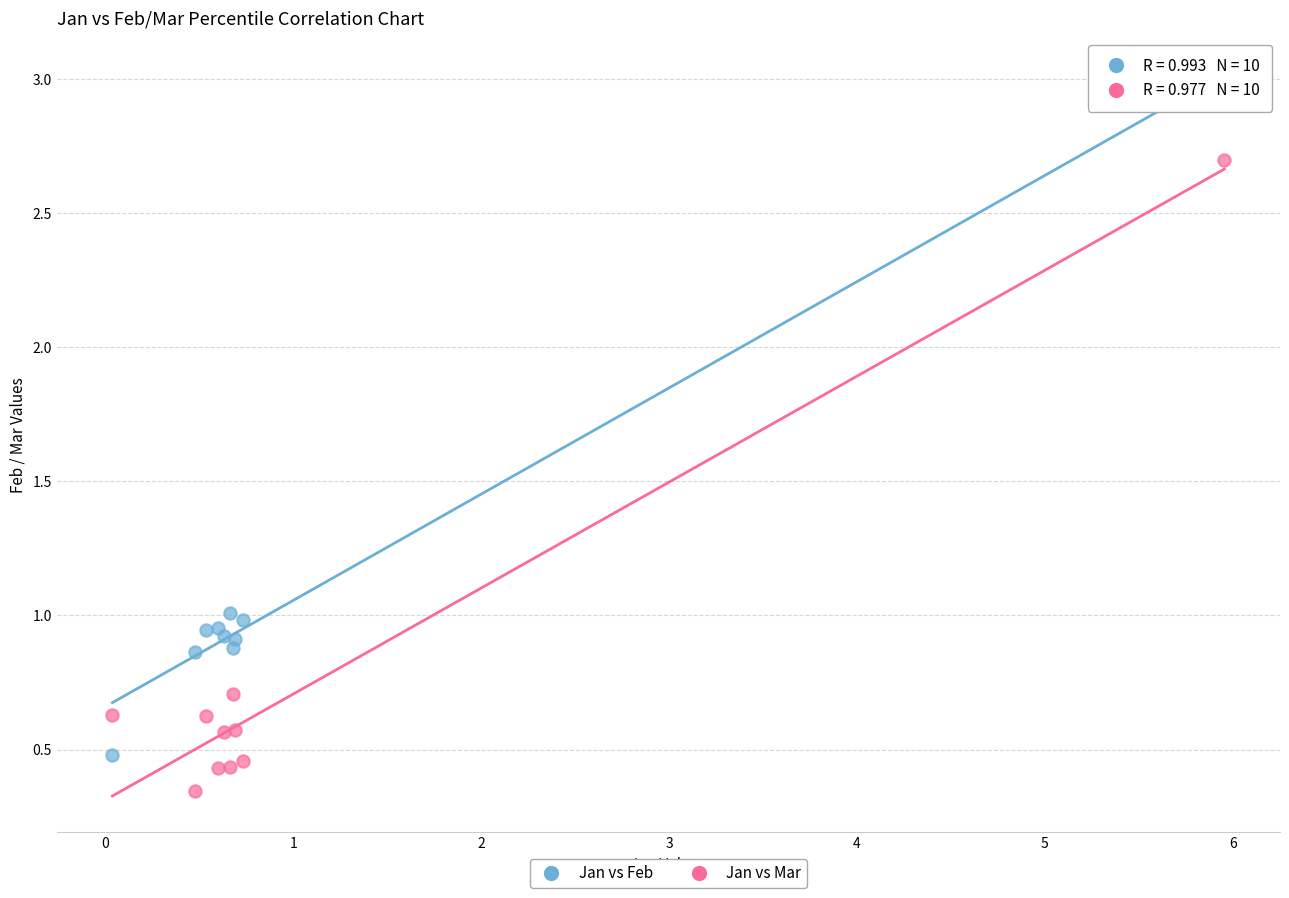

Which series reaches the minimum Y coordinate?

Jan vs Mar